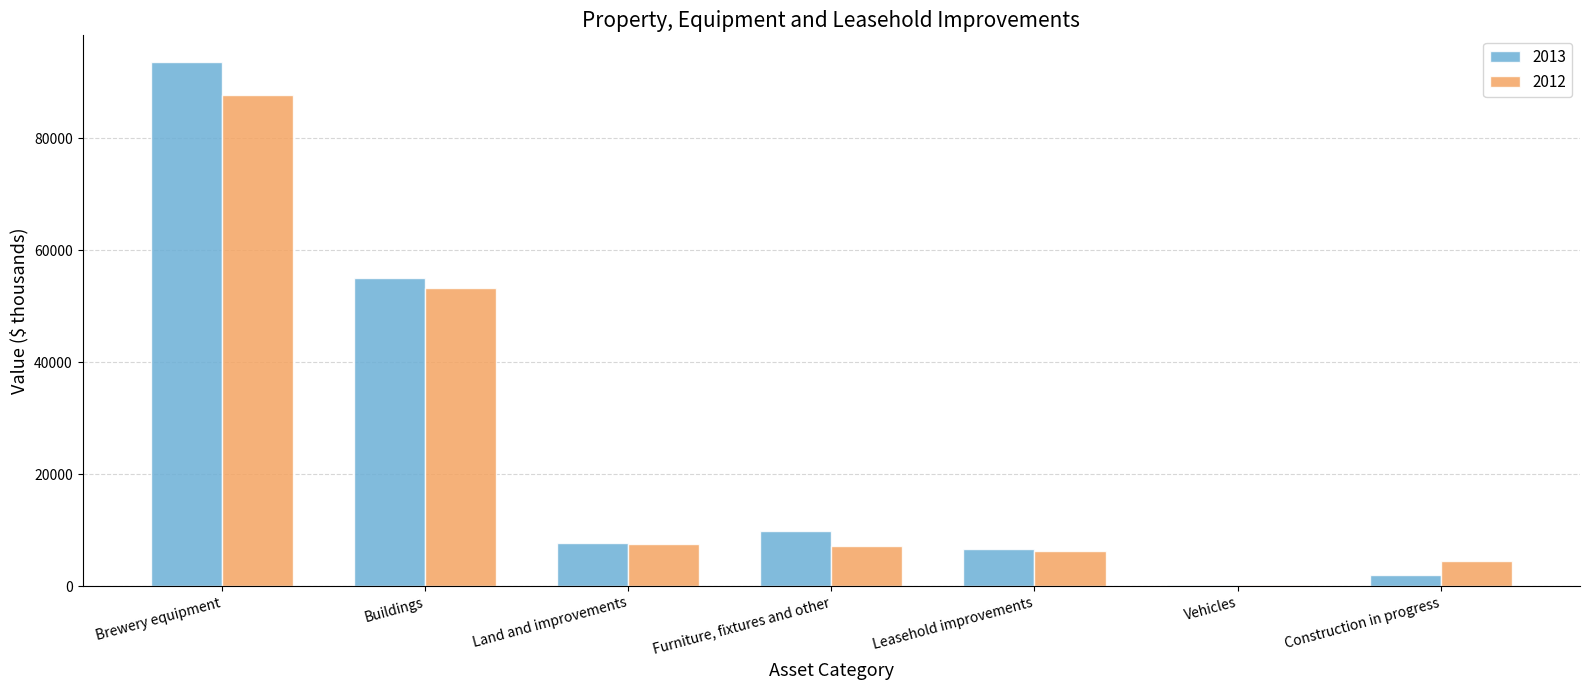

Which series has the widest spread of values?

2013